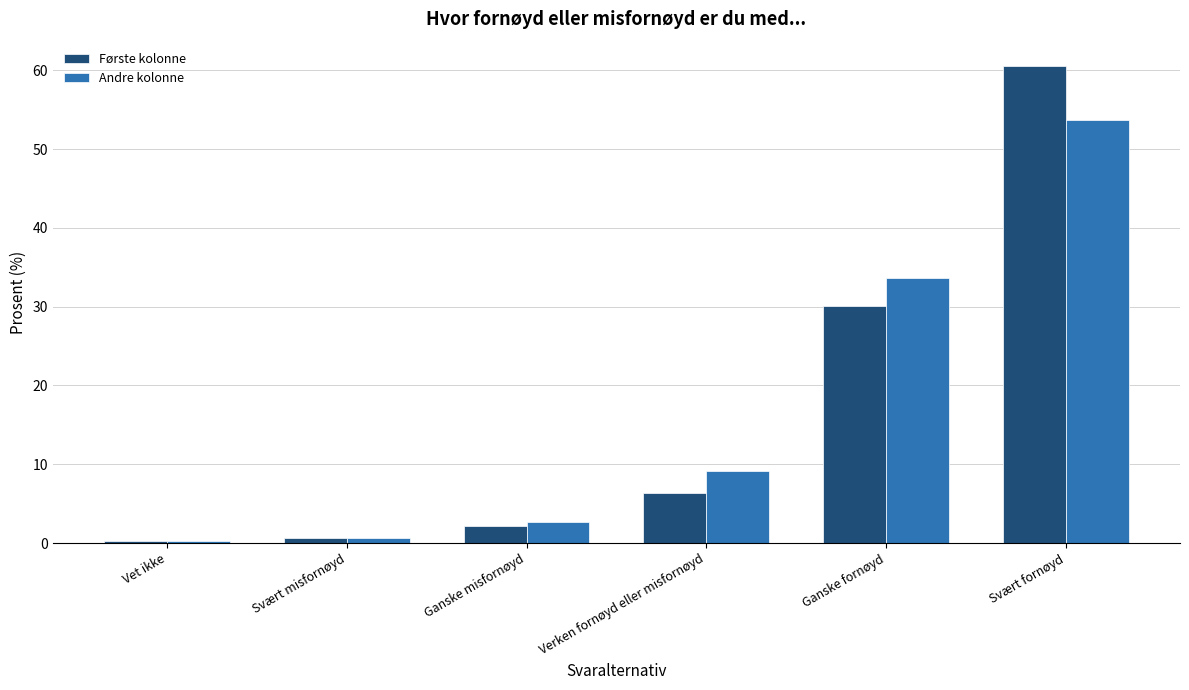

What is the value of the Andre kolonne bar at the 2nd from the left?

0.7